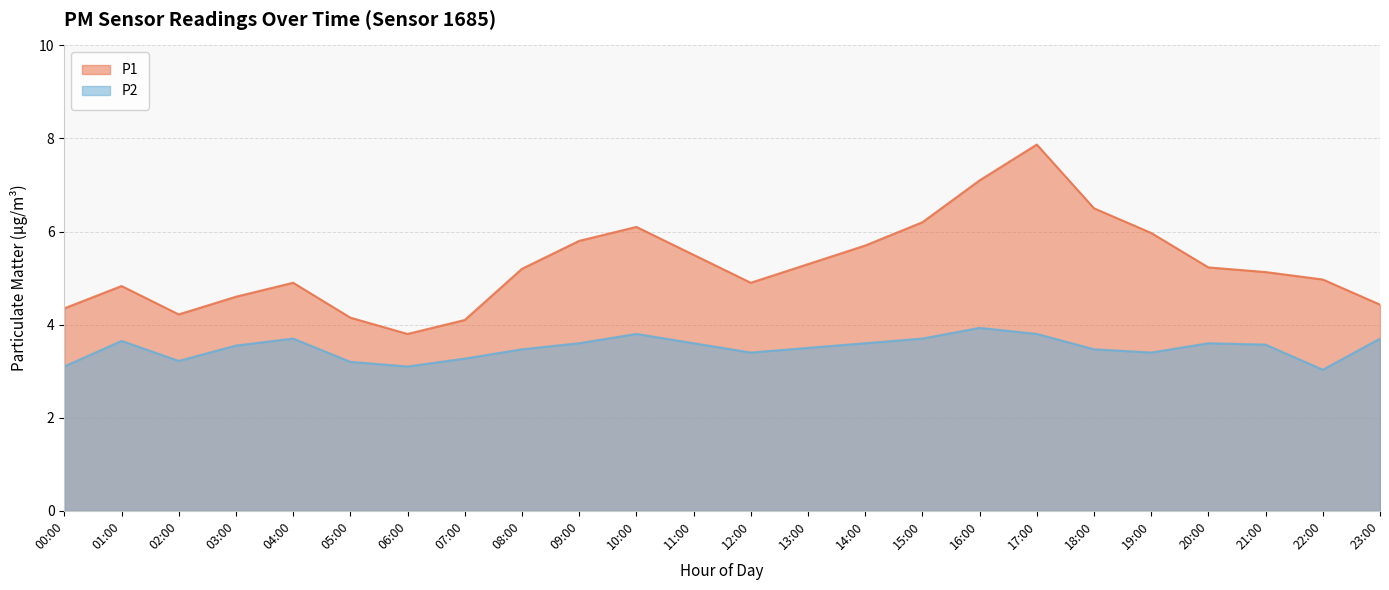

Rank the categories by P1 value from highest to lowest.

17:00, 16:00, 18:00, 15:00, 10:00, 19:00, 09:00, 14:00, 11:00, 13:00, 20:00, 08:00, 21:00, 22:00, 04:00, 12:00, 01:00, 03:00, 23:00, 00:00, 02:00, 05:00, 07:00, 06:00